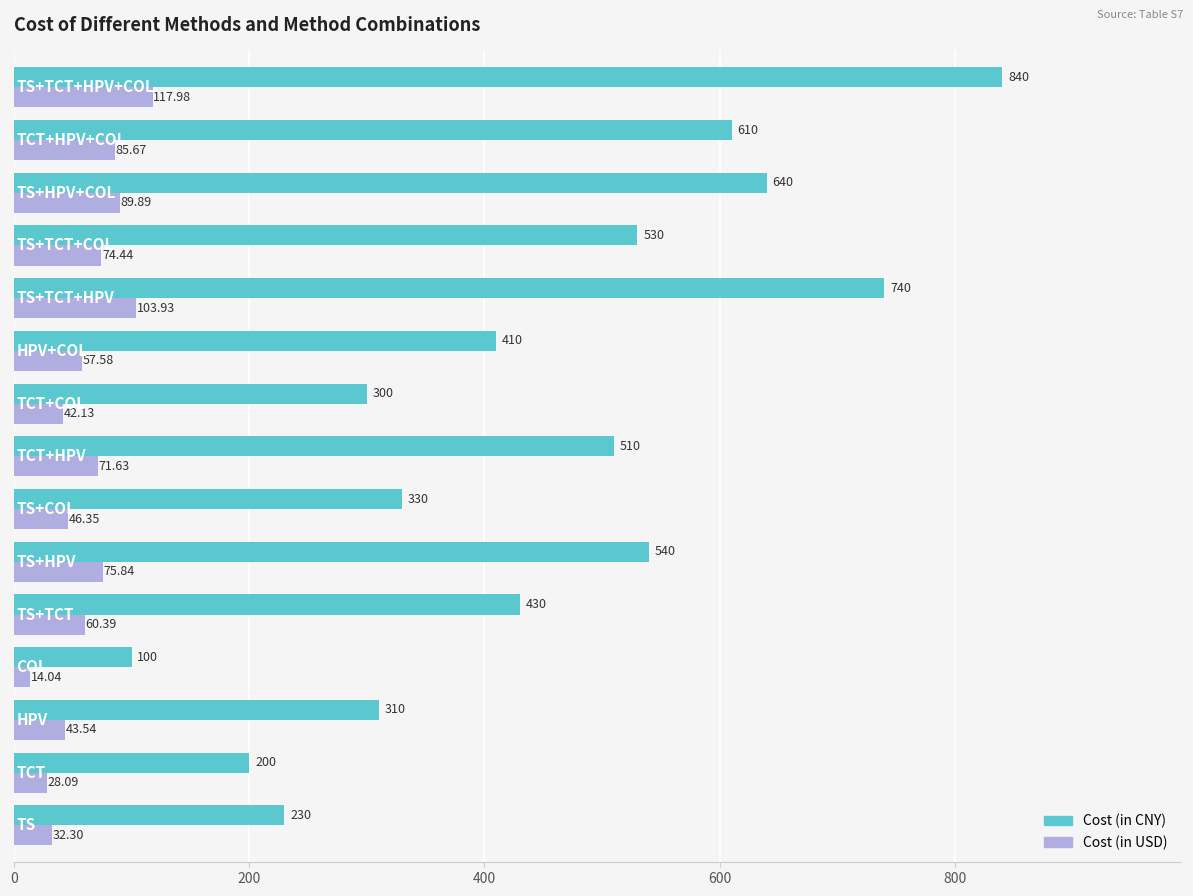

Count the number of categories in the chart.

15